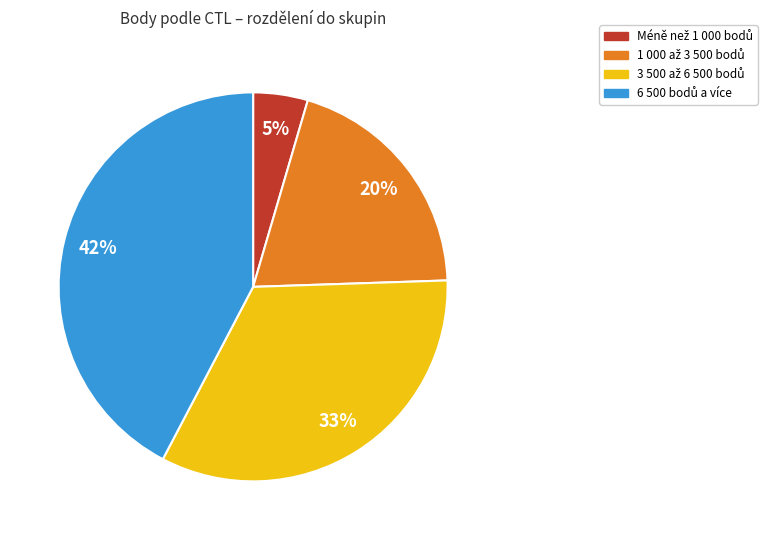

How many slices are in this pie chart?

4